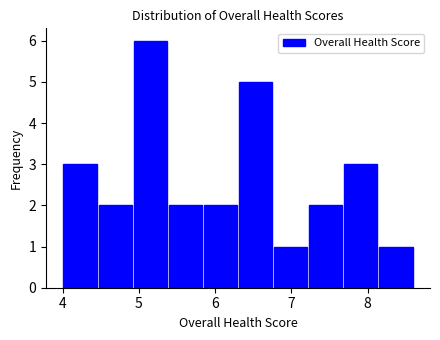

Reading left to right, transcribe this chart: for each bar, give the range it covers on the x-axis and its height. Neither the bar edges nor the heights are printed on the chart, so give them approximately, as read against the axes.

4.00 to 4.46: 3
4.46 to 4.92: 2
4.92 to 5.38: 6
5.38 to 5.84: 2
5.84 to 6.30: 2
6.30 to 6.76: 5
6.76 to 7.22: 1
7.22 to 7.68: 2
7.68 to 8.14: 3
8.14 to 8.60: 1